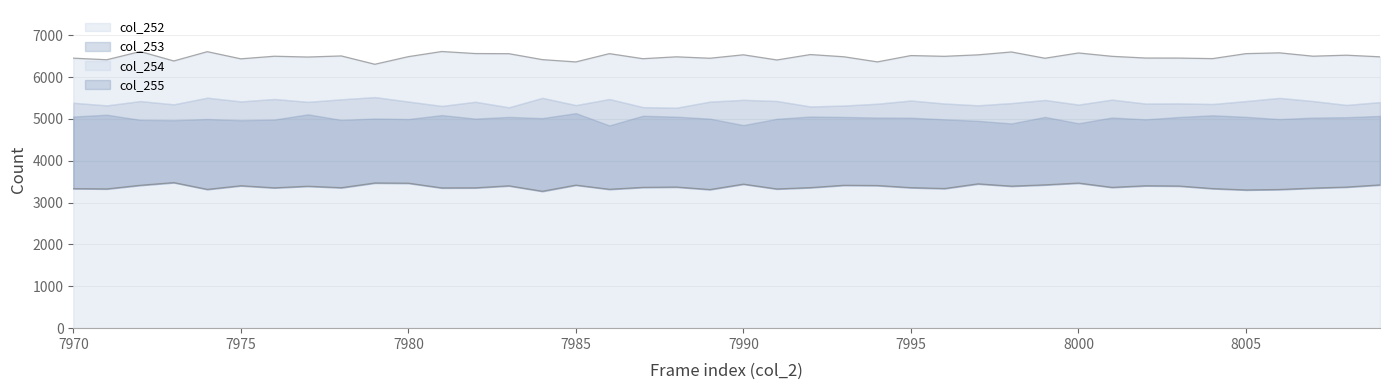

What is the highest value of the col_252 series?

3479